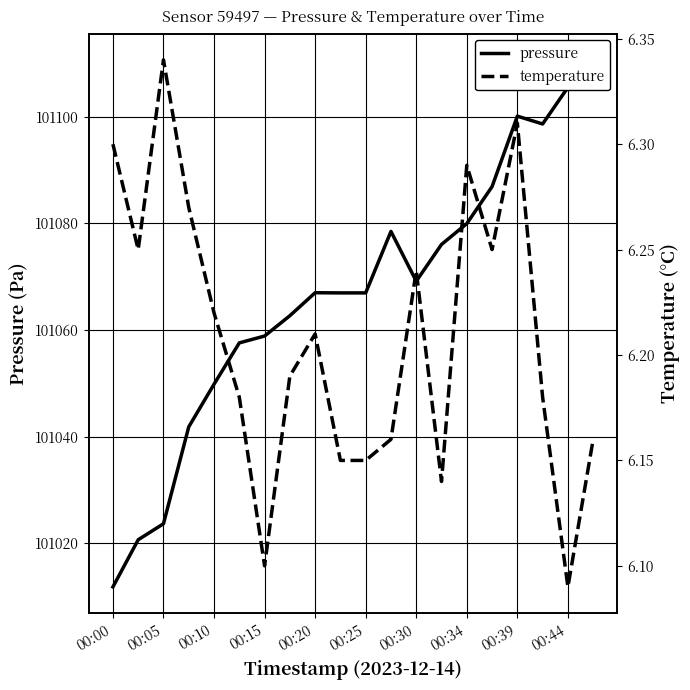

Reading left to right, list all the values displayed in this chart.

pressure: 101011.8	101020.7	101023.7	101041.8	101049.8	101057.6	101058.9	101062.7	101067.0	101067.0	101067.0	101078.5	101069.2	101076.1	101080.0	101086.9	101100.1	101098.7	101105.5	101110.7
temperature: 6.3	6.2	6.3	6.3	6.2	6.2	6.1	6.2	6.2	6.2	6.2	6.2	6.2	6.1	6.3	6.2	6.3	6.2	6.1	6.2